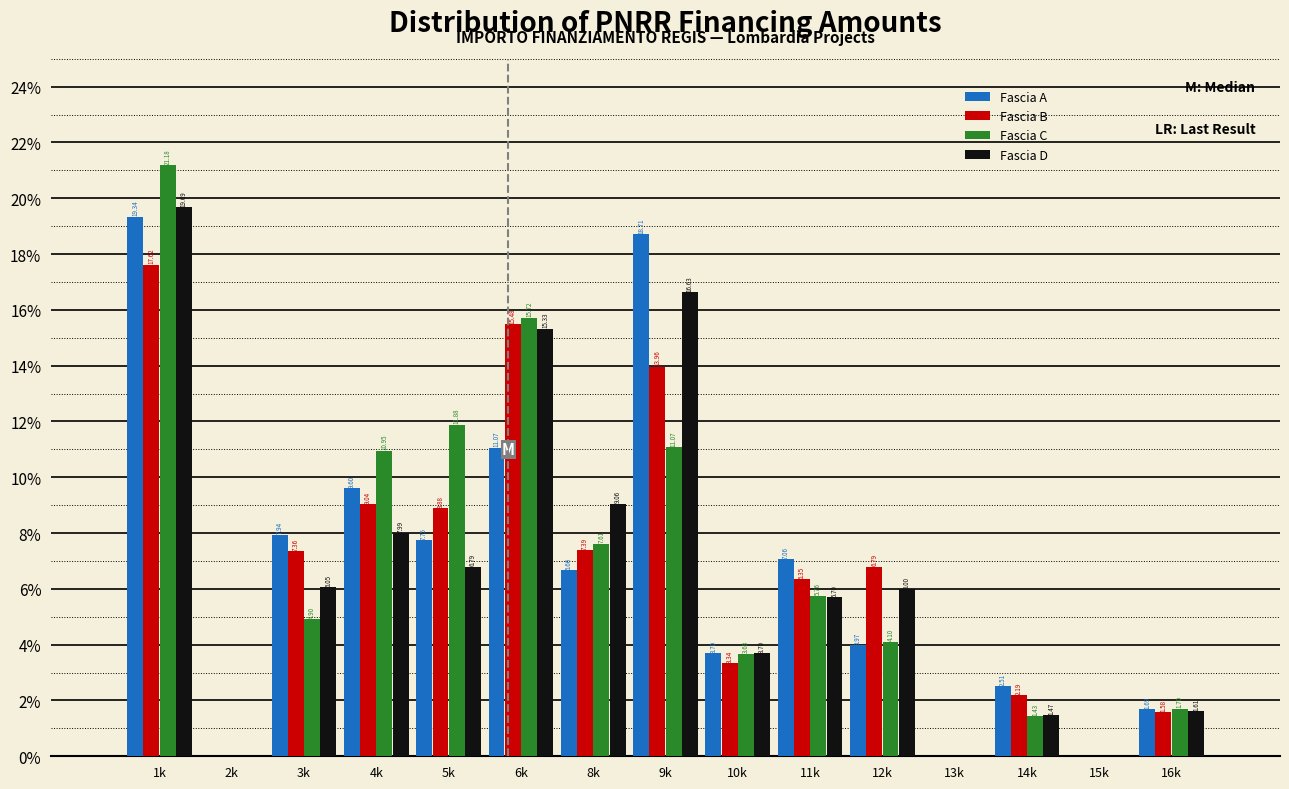

Between 2k and 9k, which series saw the biggest shift?

Fascia A